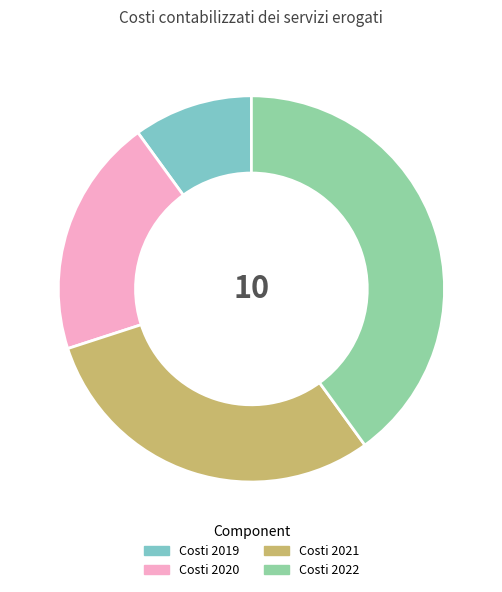

Which has a higher value, Costi 2021 or Costi 2019?

Costi 2021